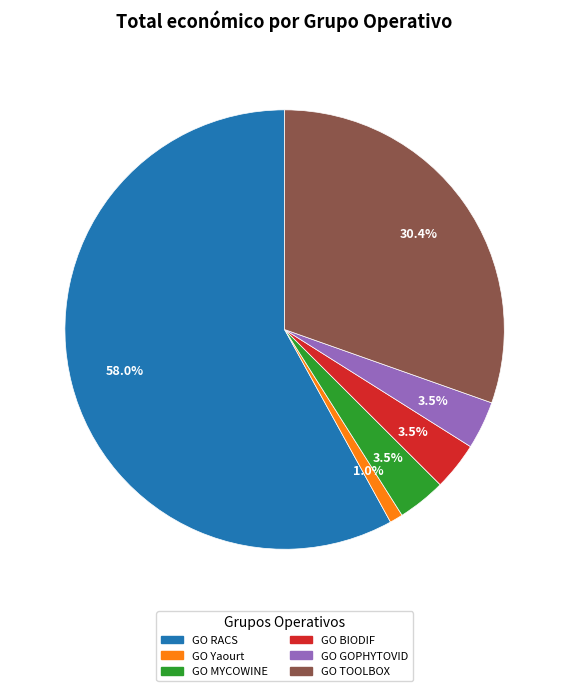

Which category has the smallest portion of the pie?

GO Yaourt